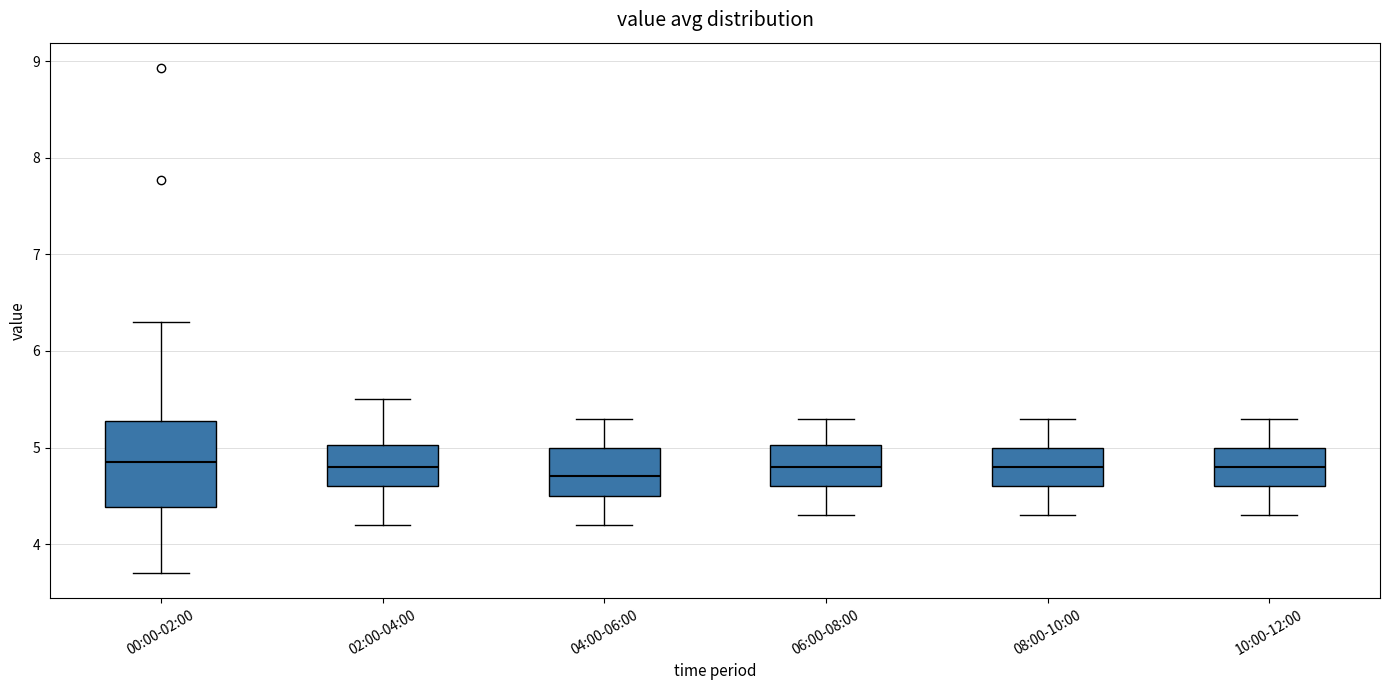

Reading left to right, transcribe this box plot: for each box, give where its median line is, the range the box spans, and where its two whiskers end, as read against the y-axis. The values are not printed on the chart, so give them approximately, as read against the axis.

00:00-02:00: median 4.9, box 4.4 to 5.3, whiskers 3.7 to 6.3
02:00-04:00: median 4.8, box 4.6 to 5.0, whiskers 4.2 to 5.5
04:00-06:00: median 4.7, box 4.5 to 5.0, whiskers 4.2 to 5.3
06:00-08:00: median 4.8, box 4.6 to 5.0, whiskers 4.3 to 5.3
08:00-10:00: median 4.8, box 4.6 to 5.0, whiskers 4.3 to 5.3
10:00-12:00: median 4.8, box 4.6 to 5.0, whiskers 4.3 to 5.3